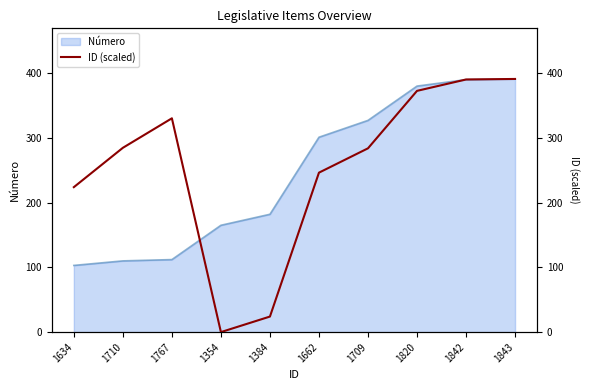

The Número series shows 86 at 1662. True or false?

False